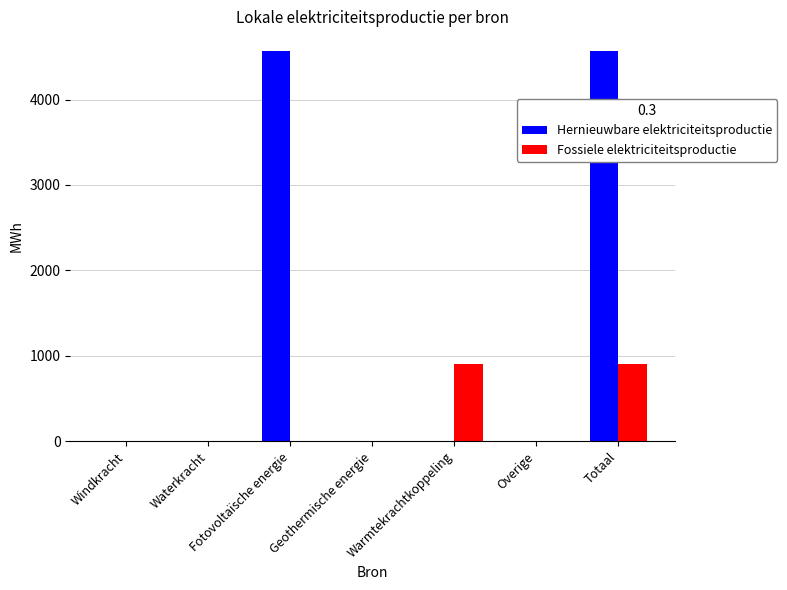

How many categories are shown in the chart?

7